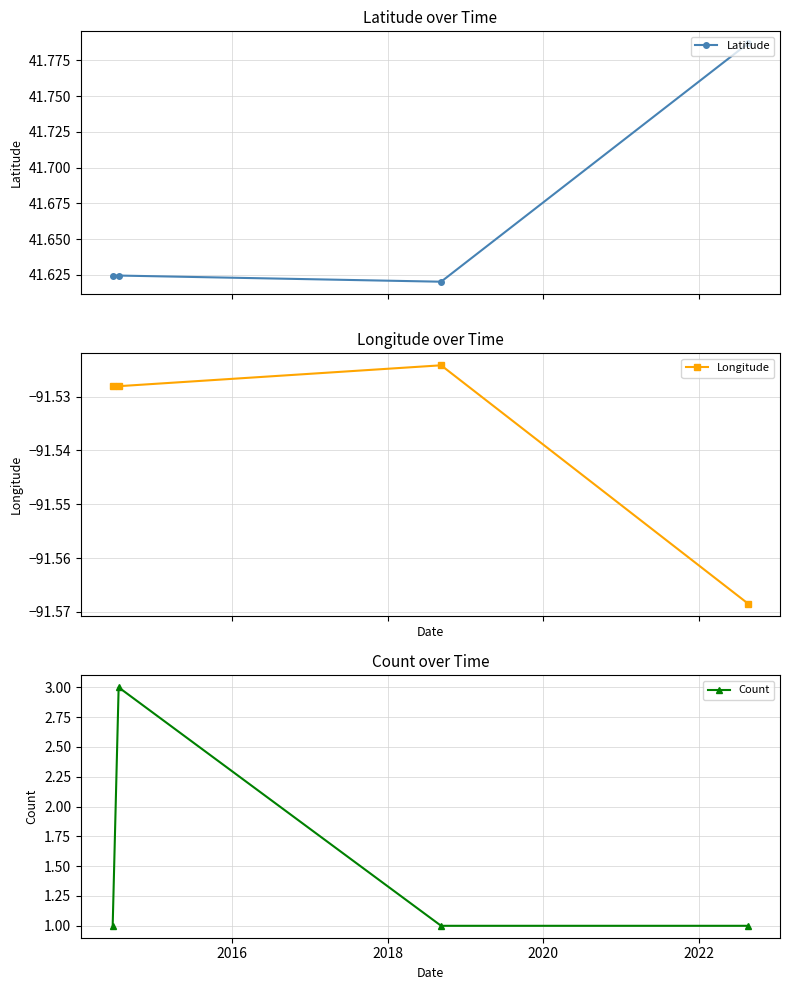

What is the difference between the maximum and second lowest values in the Latitude series?

0.2